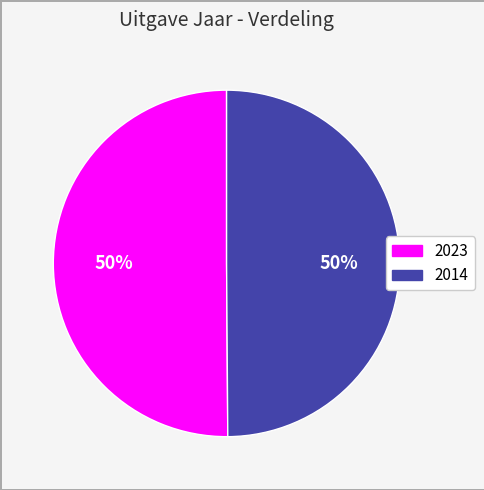

Count the number of slices in the pie.

2